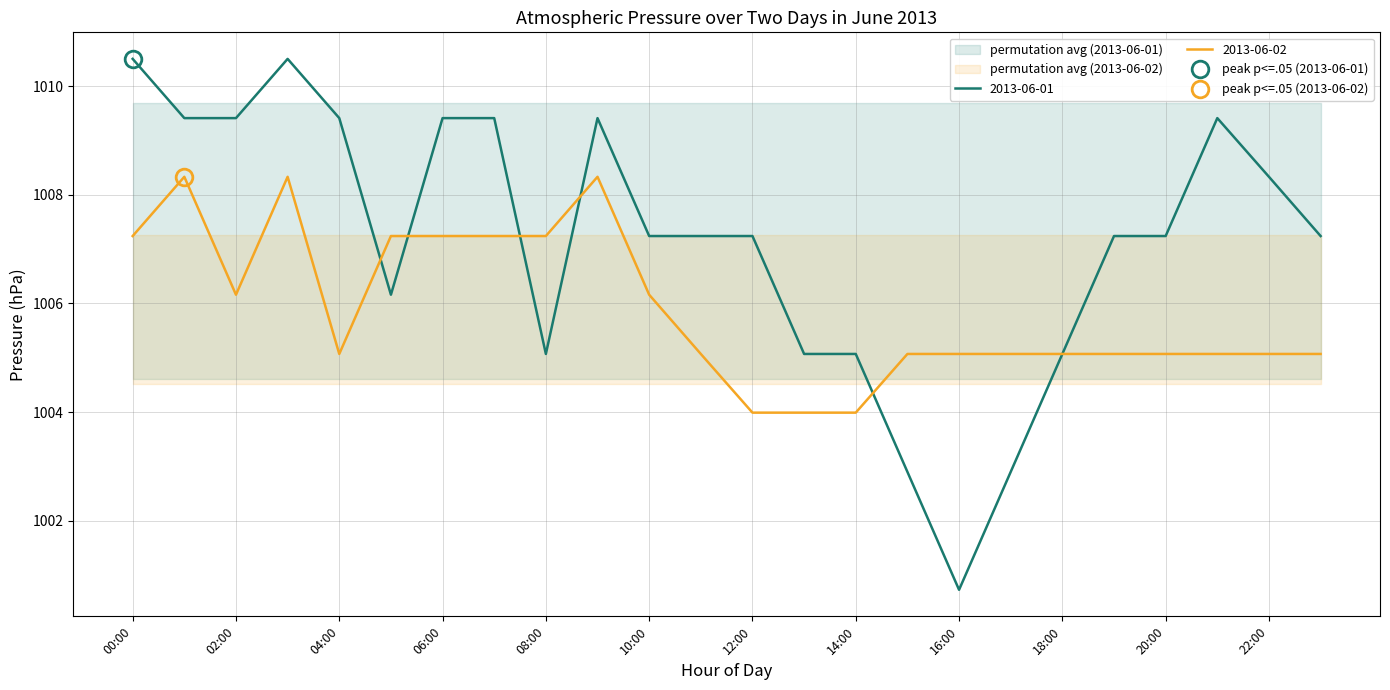

How many values in the 2013-06-01 series exceed 1007?

16